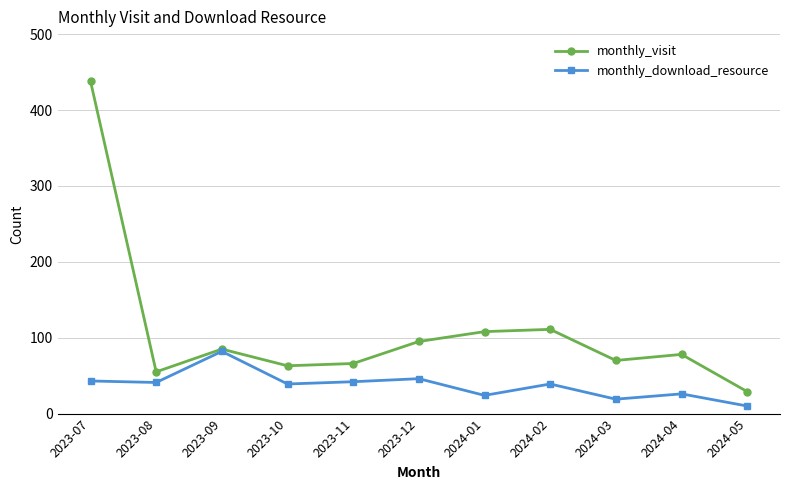

True or false: monthly_visit has more than 2 interior local peaks.

True